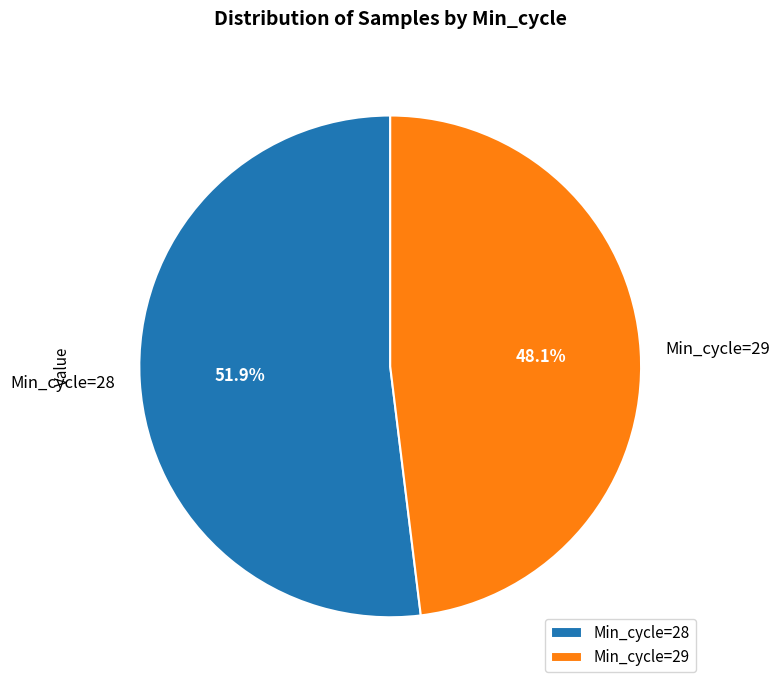

Which category has the smallest portion of the pie?

Min_cycle=29